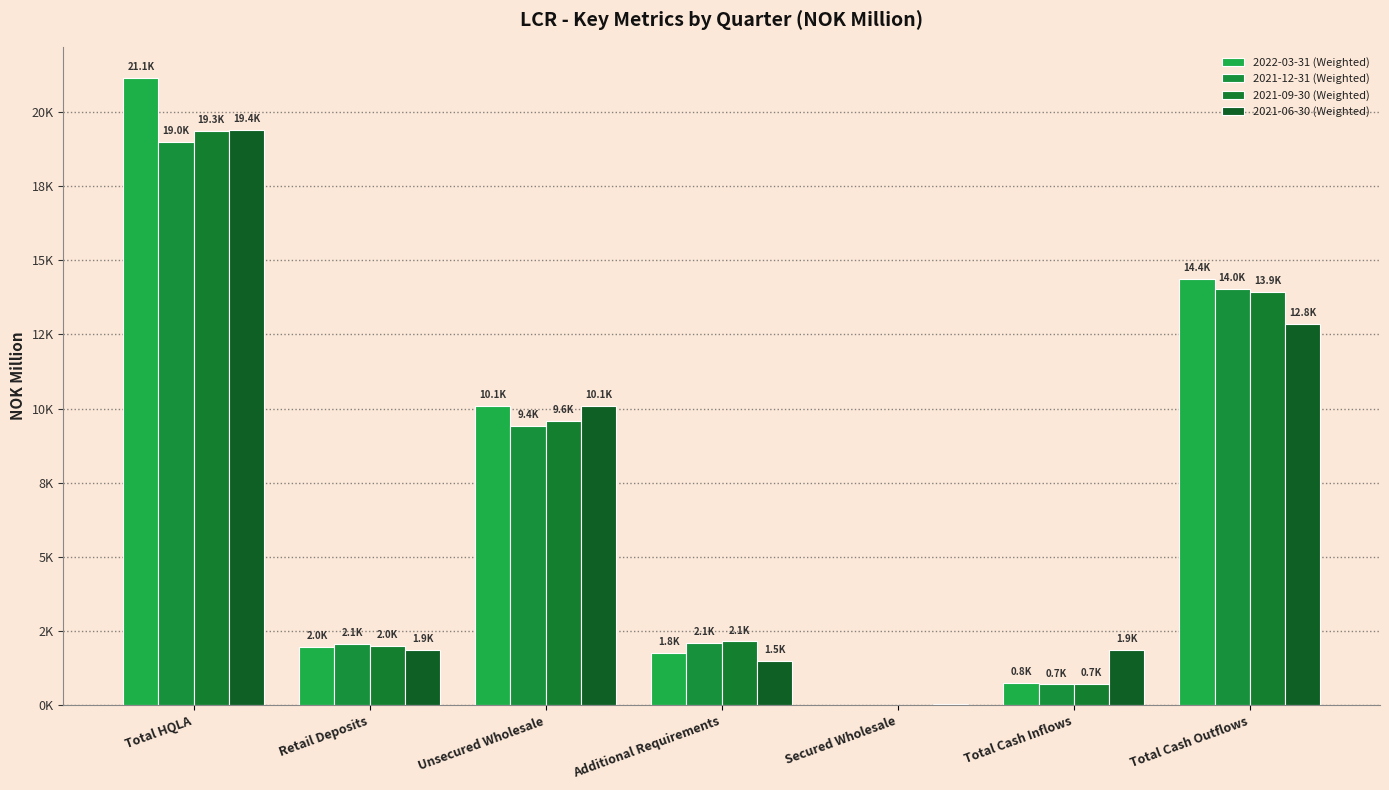

Which series has the largest total across all categories?

2022-03-31 (Weighted)